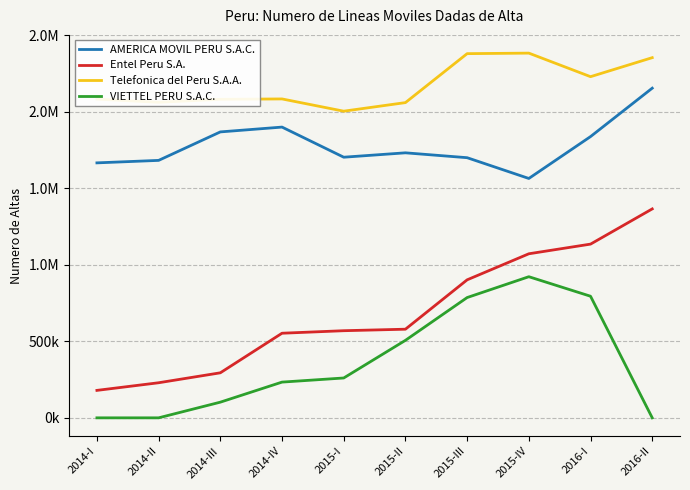

What is the spread (max minus min) of values at 2016-I?

1434368